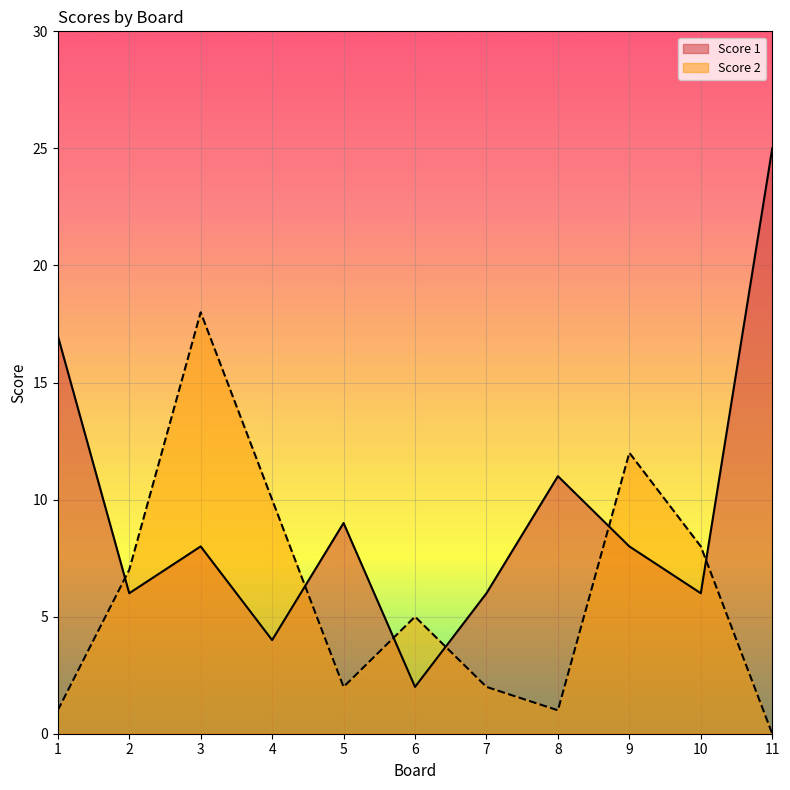

Is it true that Score 2 equals 2 at 1?

False